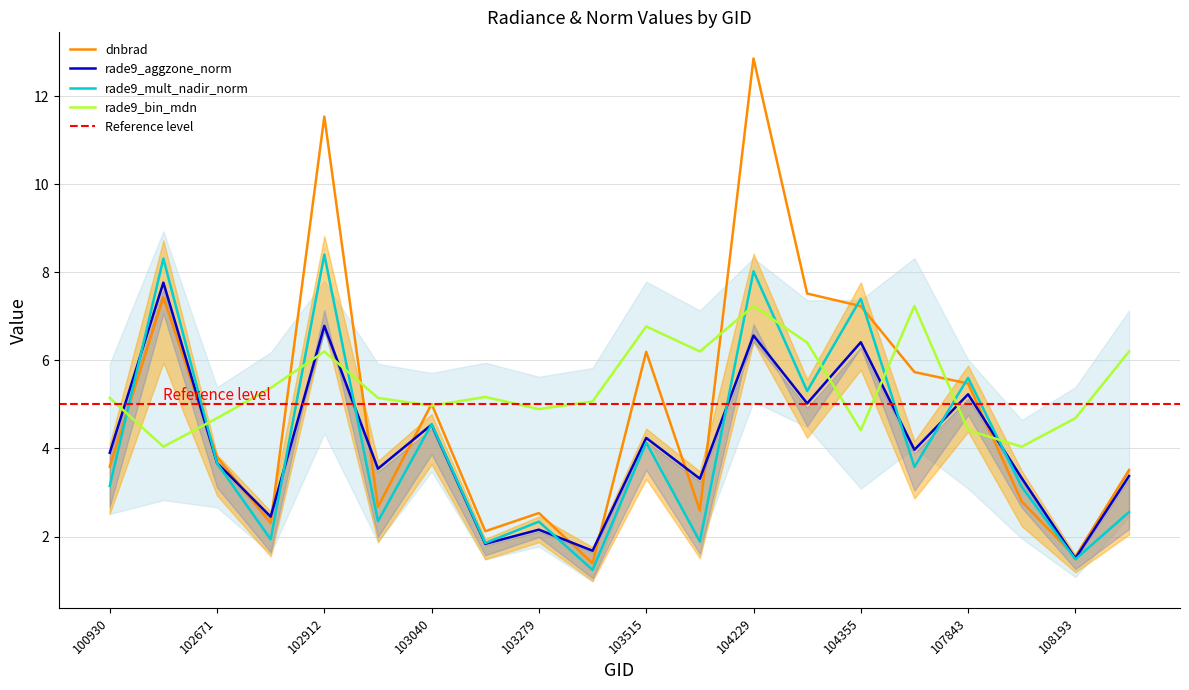

Which label corresponds to the largest value in the chart?

104229